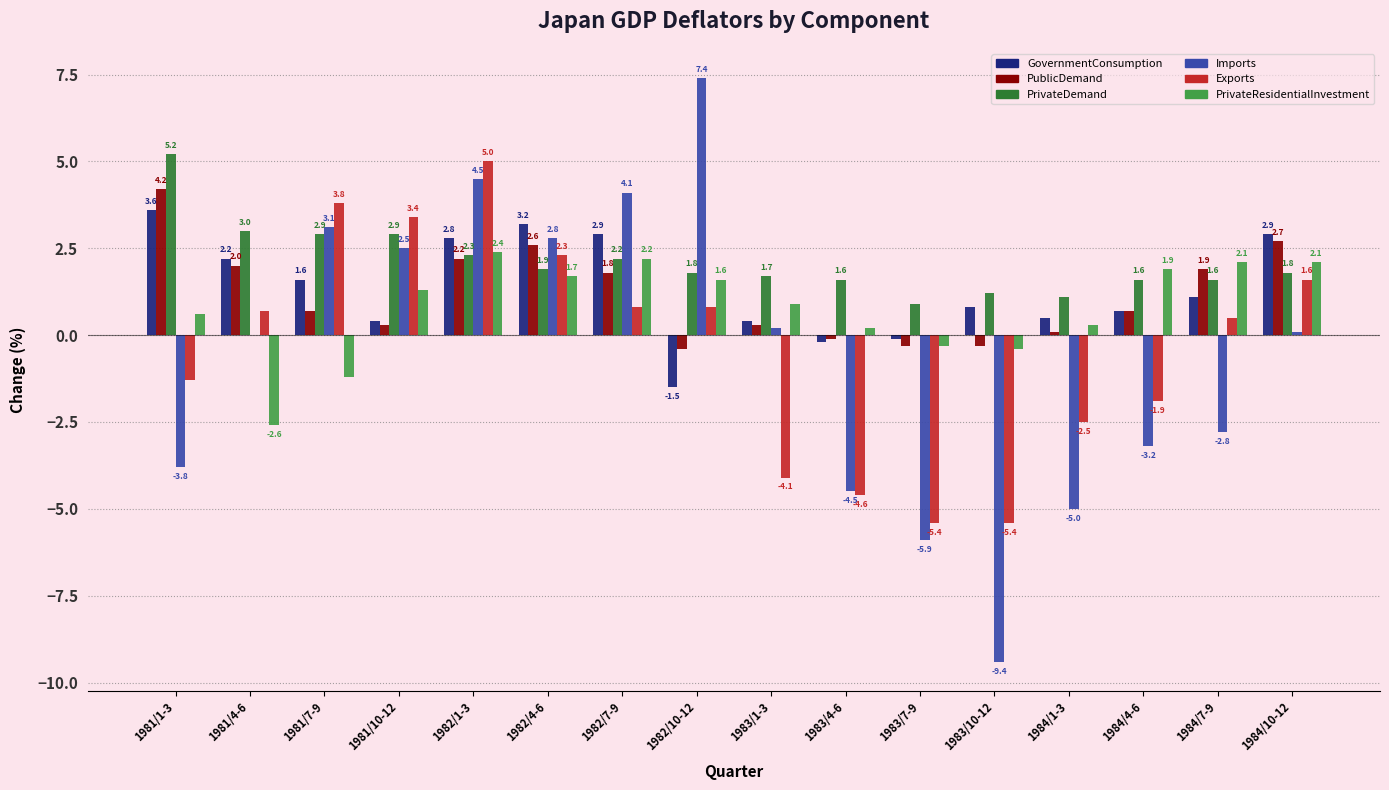

The PublicDemand series shows 3.9 at 1982/1-3. True or false?

False